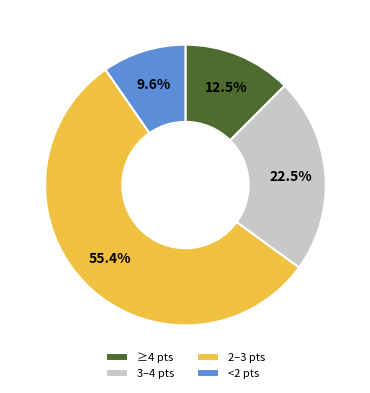

Rank the categories by value from highest to lowest.

2–3 pts, 3–4 pts, ≥4 pts, <2 pts